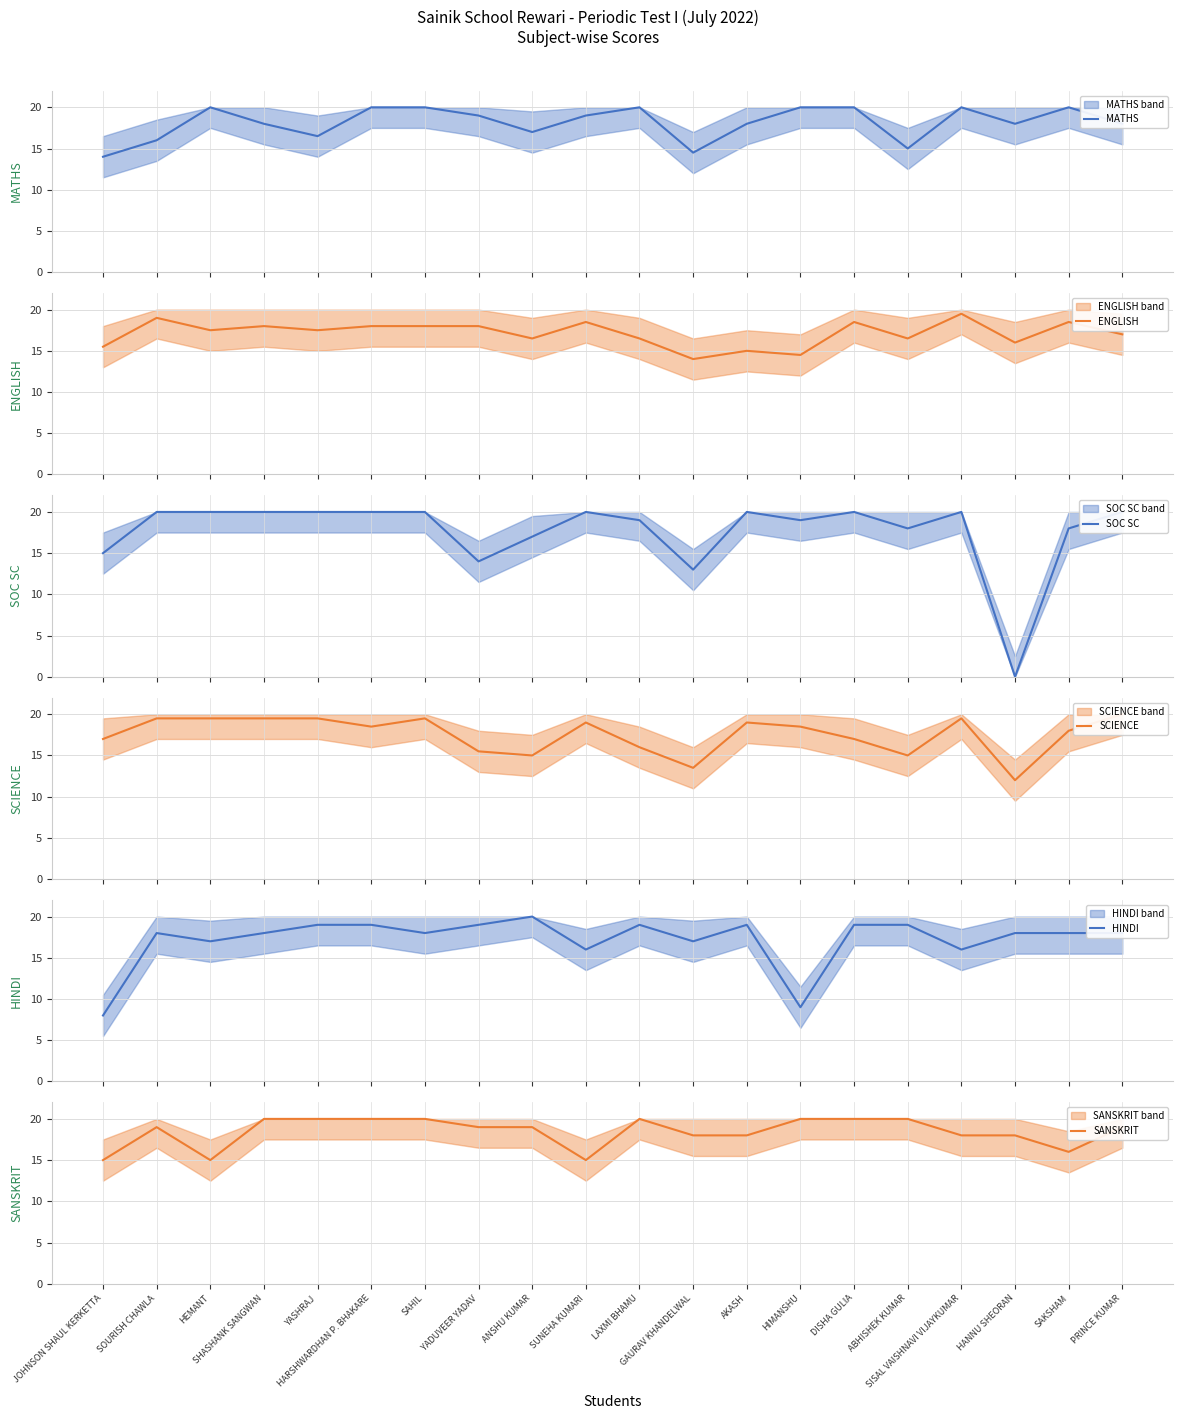

What is the difference between the second highest and minimum values in the SOC SC series?

20.0